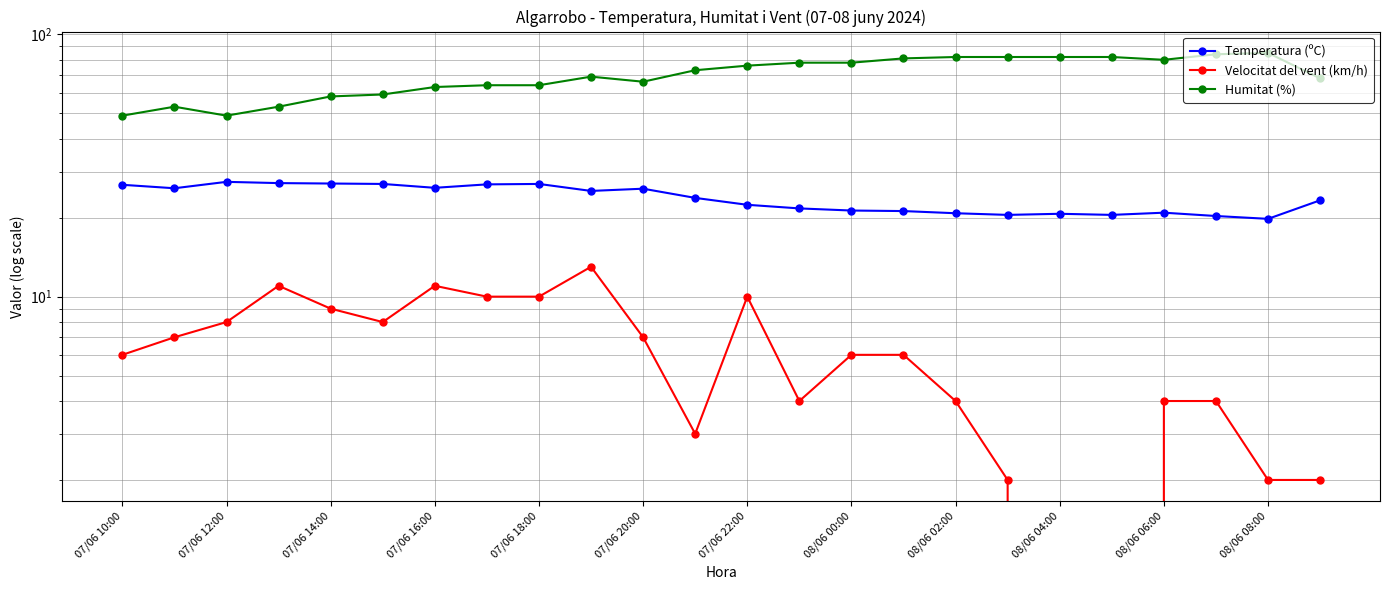

What is the average value of the Humitat (%) series?

69.9